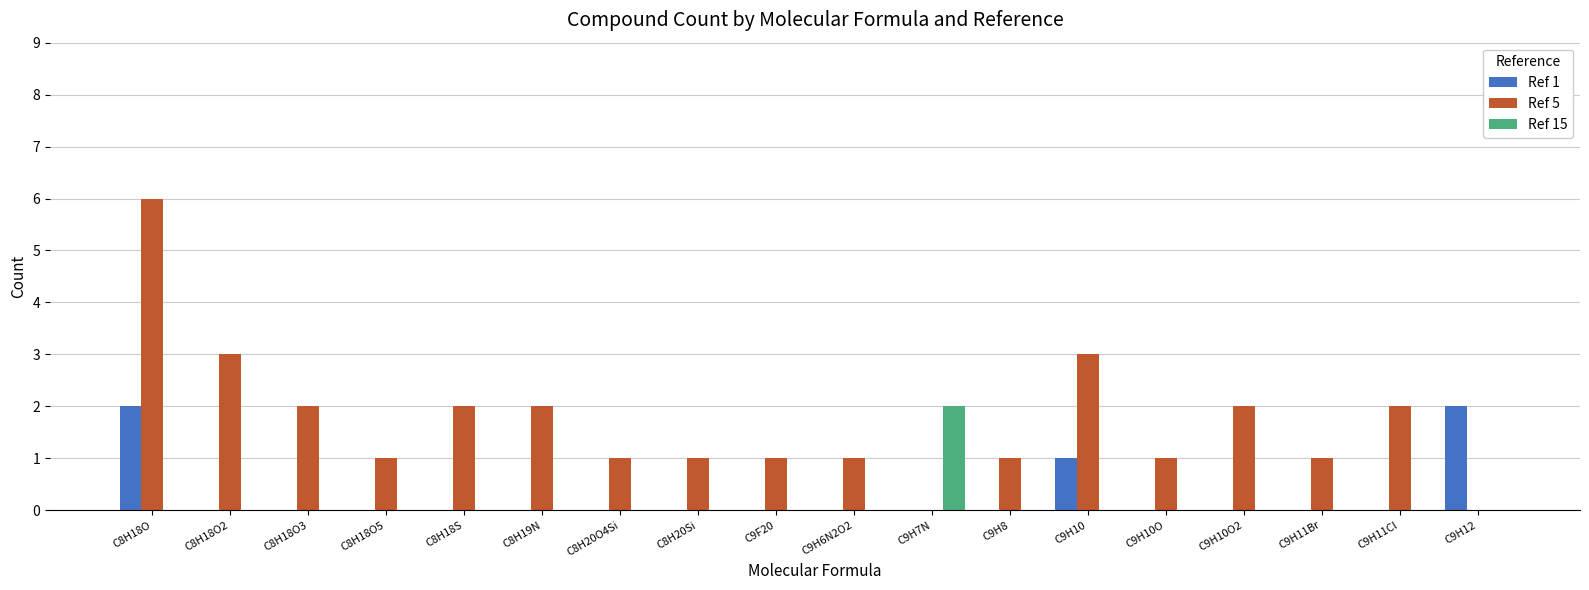

Reading left to right, transcribe all the data shown in this chart.

Ref 1: 2	0	0	0	0	0	0	0	0	0	0	0	1	0	0	0	0	2
Ref 5: 6	3	2	1	2	2	1	1	1	1	0	1	3	1	2	1	2	0
Ref 15: 0	0	0	0	0	0	0	0	0	0	2	0	0	0	0	0	0	0